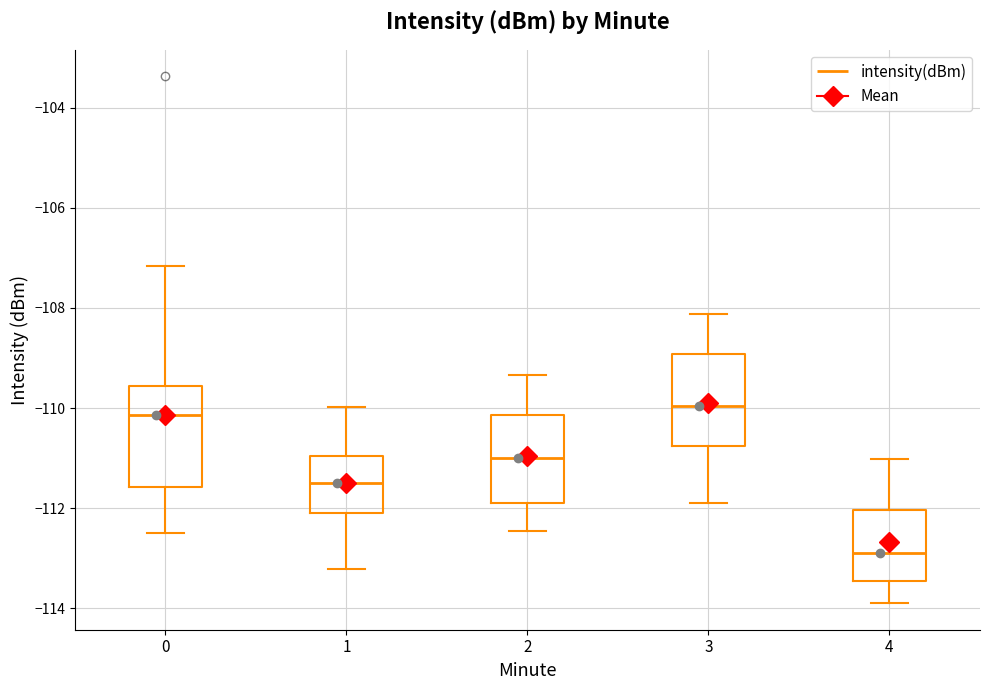

Where does the lower whisker of the box at x = 2 end on the y-axis? The values are not printed on the chart, so give them approximately, as read against the axis.

-112.4